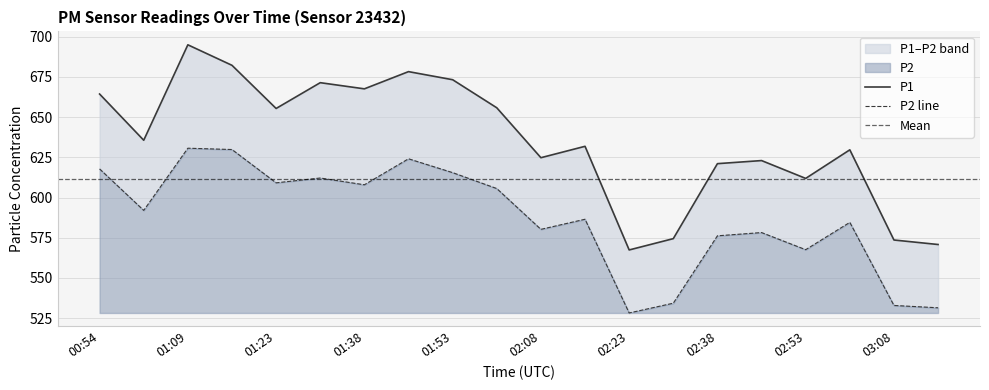

Which series has the widest spread of values?

P1